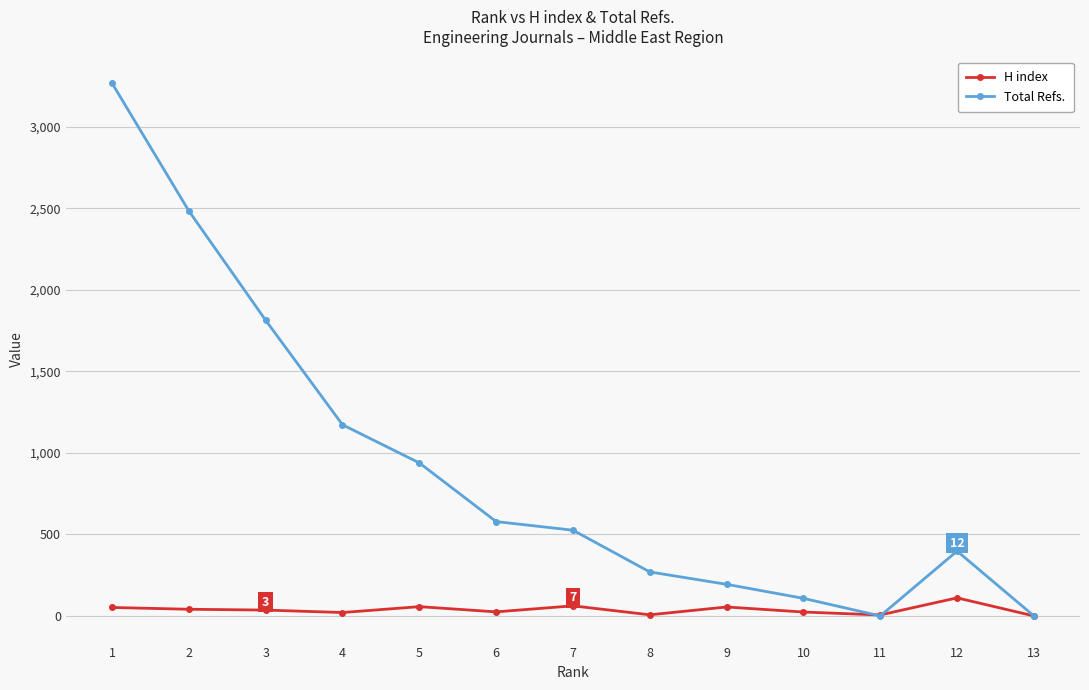

Is the value of Total Refs. at 12 greater than the value of H index at 7?

Yes